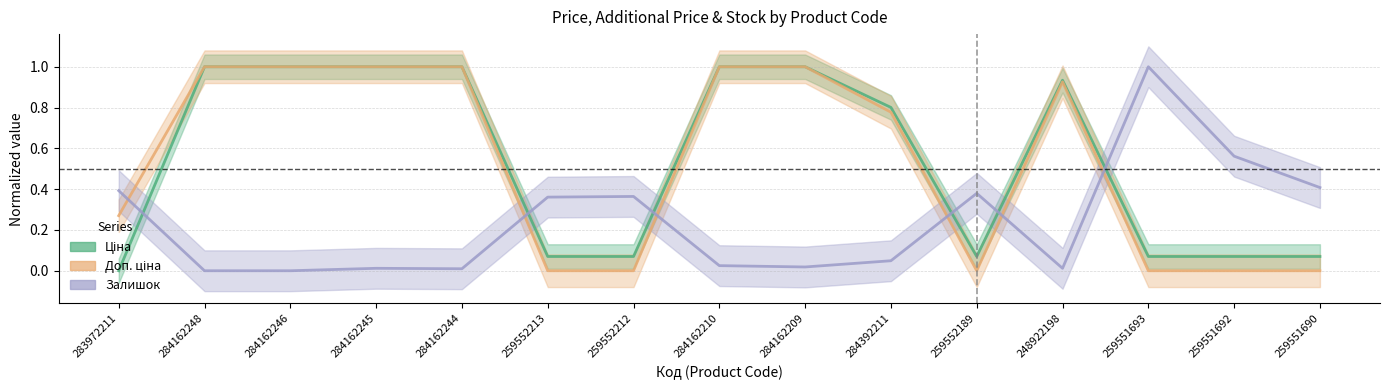

What is the sum of the Залишок values at 259552213 and 284162210?

0.4